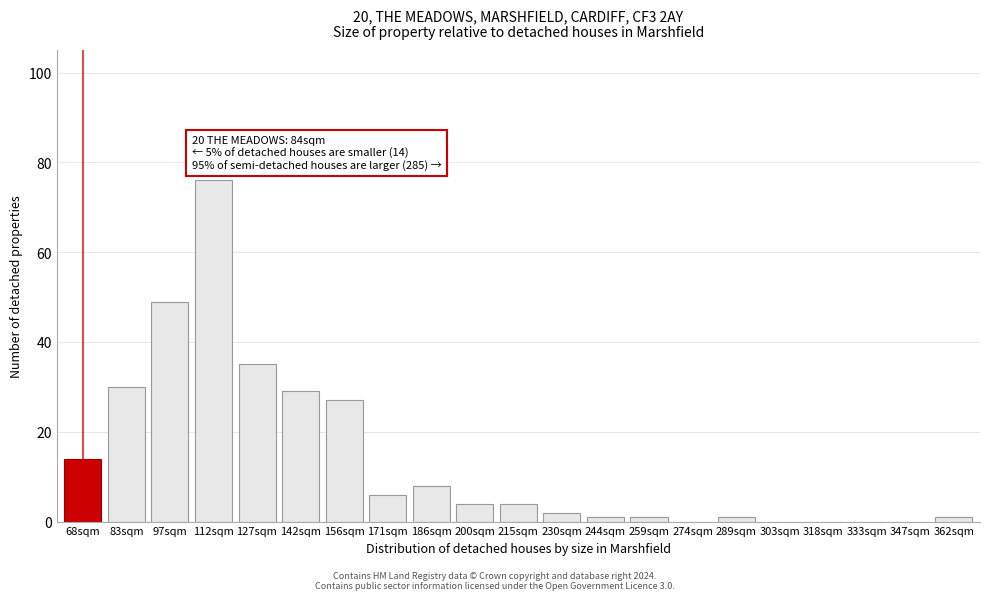

Reading right to left, extract all data points from this chart.

362sqm=1	347sqm=0	333sqm=0	318sqm=0	303sqm=0	289sqm=1	274sqm=0	259sqm=1	244sqm=1	230sqm=2	215sqm=4	200sqm=4	186sqm=8	171sqm=6	156sqm=27	142sqm=29	127sqm=35	112sqm=76	97sqm=49	83sqm=30	68sqm=14